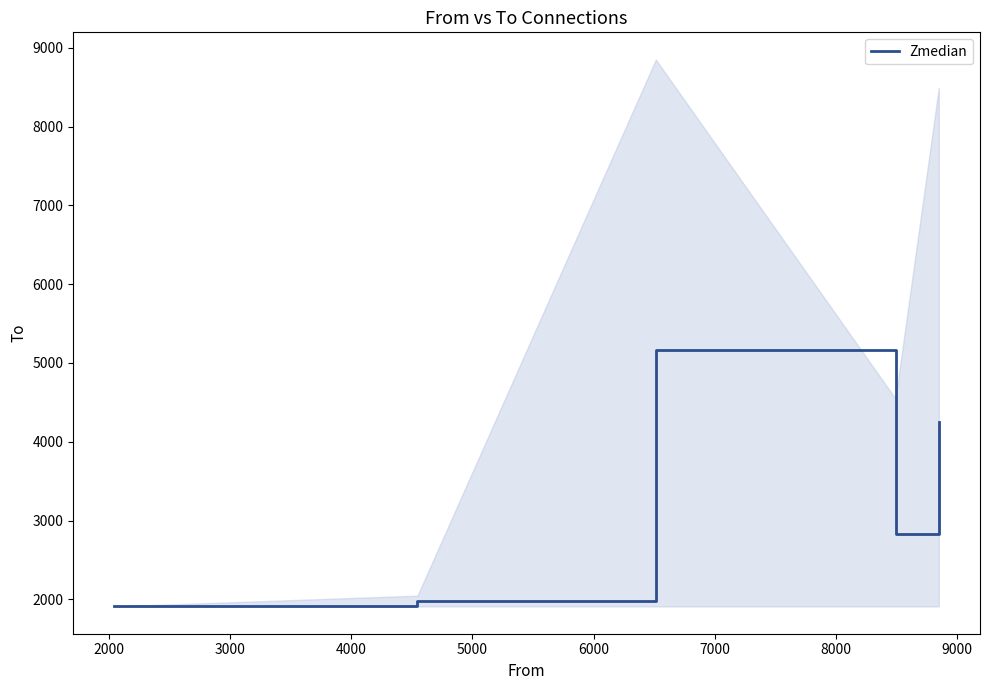

What is the value of the 5th point from the left?

4249.2